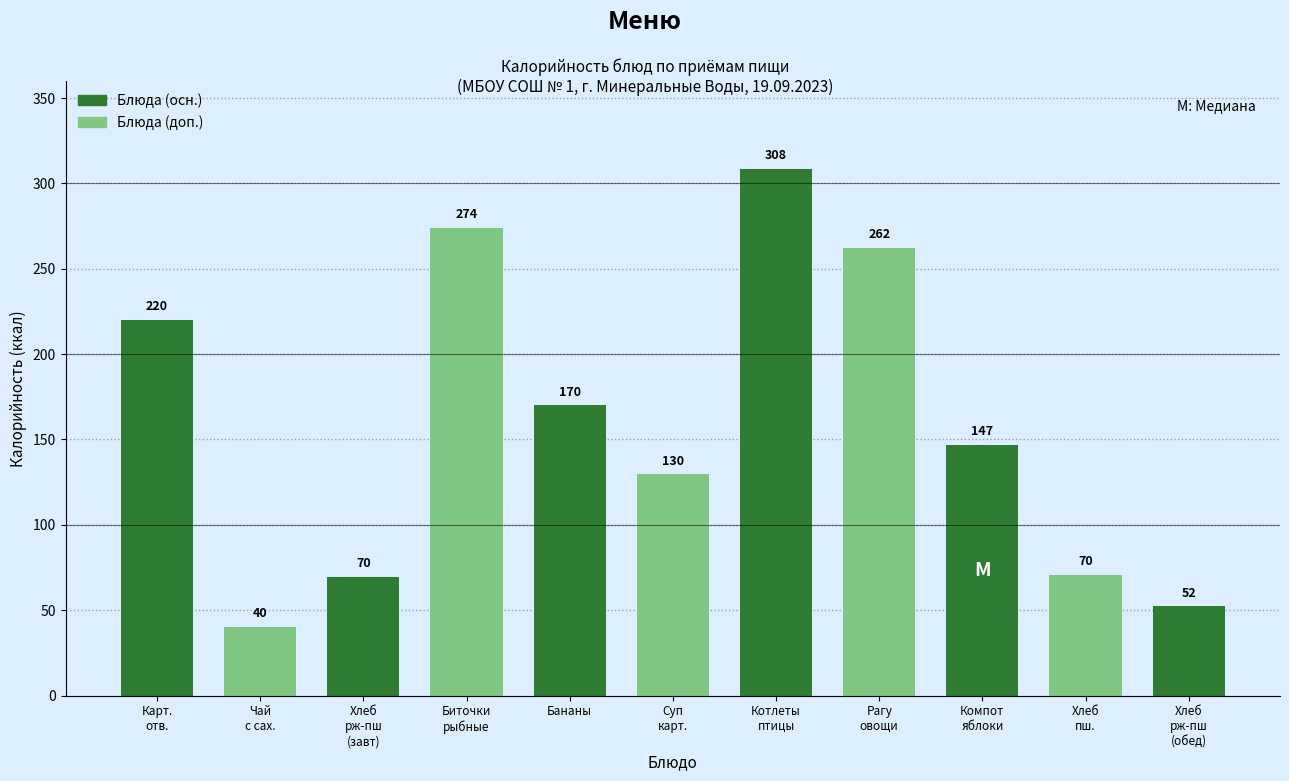

Where is the data nearest to the value 174?

Бананы